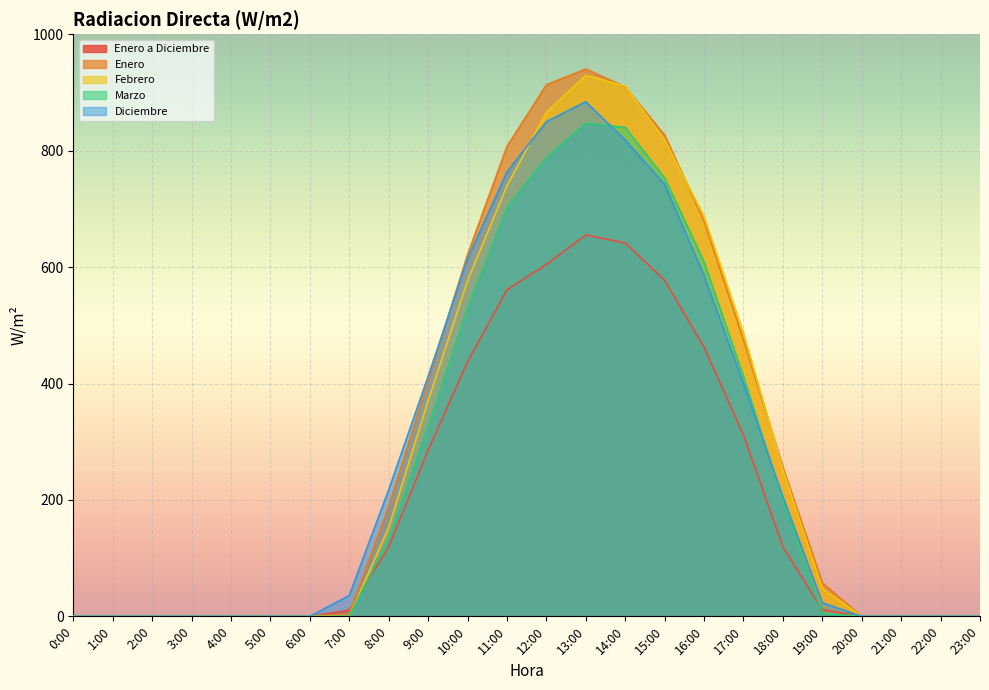

How many positive values does the Enero a Diciembre series have?

13